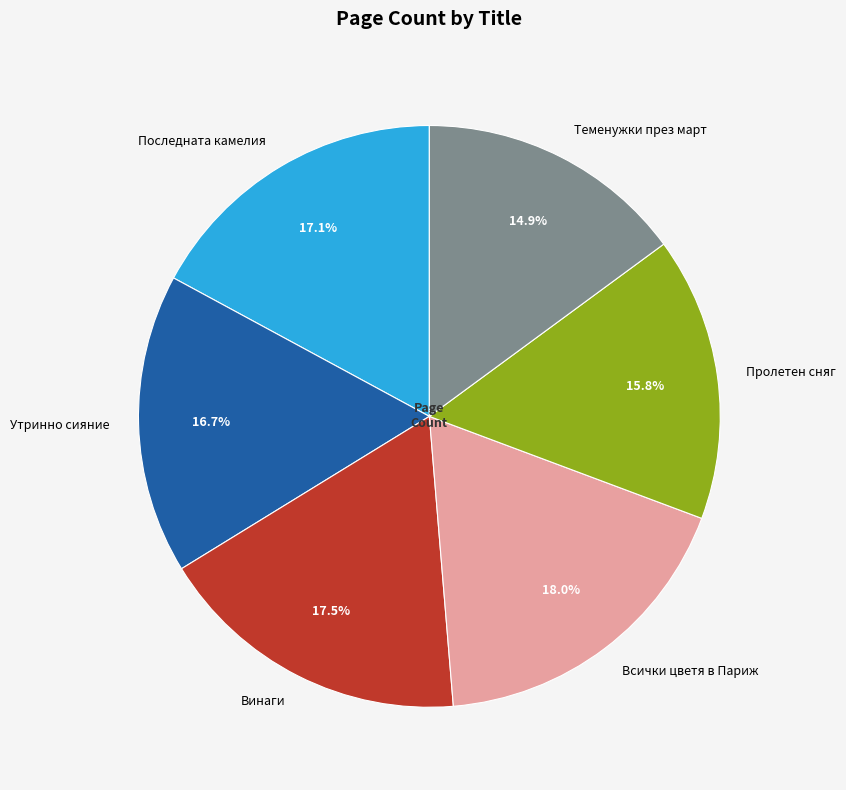

To the nearest percent, what percentage of the pie is Теменужки през март?

15%